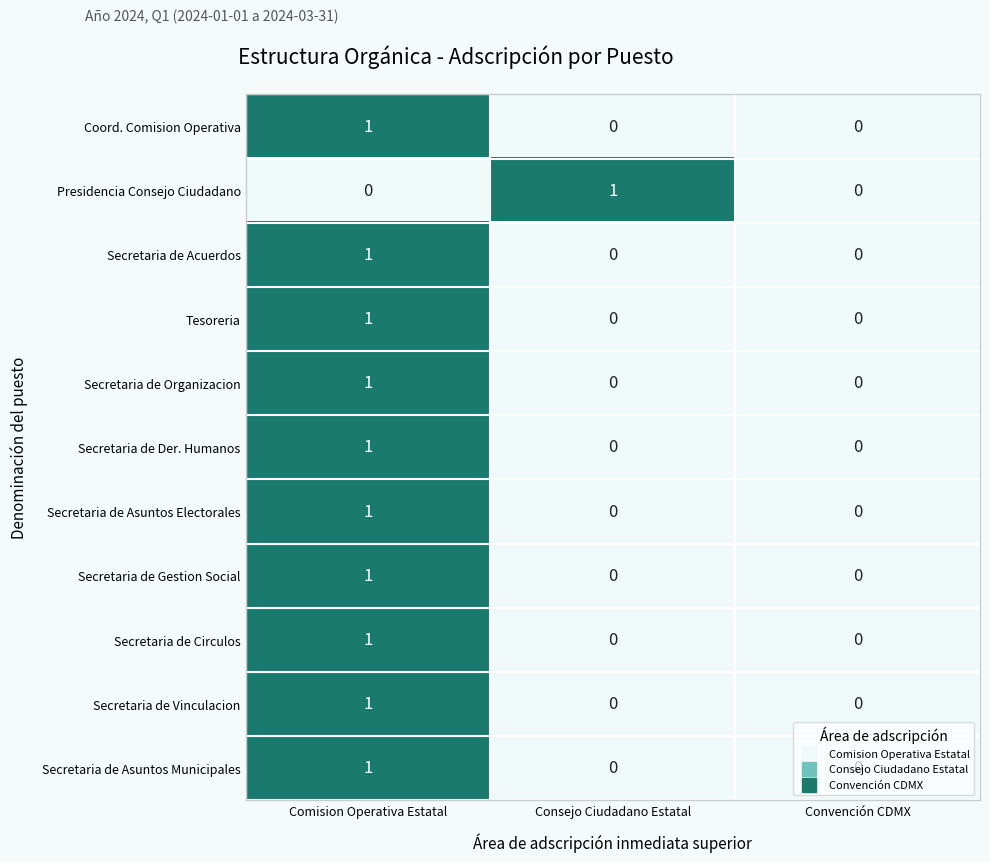

At which category is the sum across all series the highest?

Comision Operativa Estatal